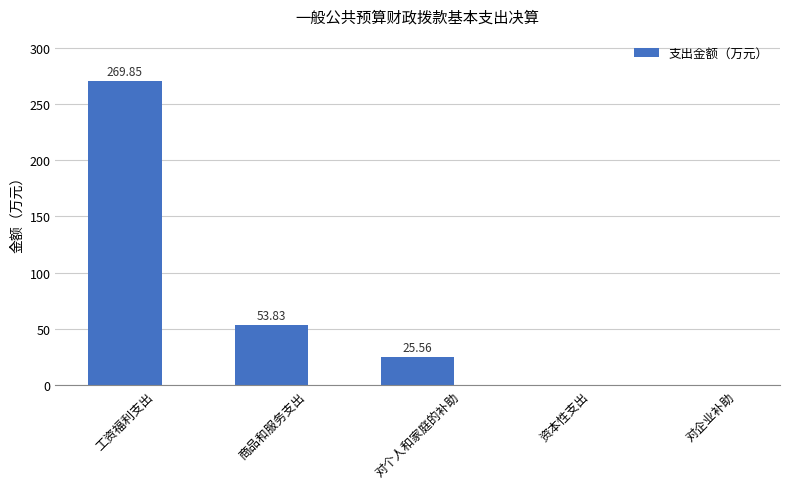

Count the number of data series in this chart.

1